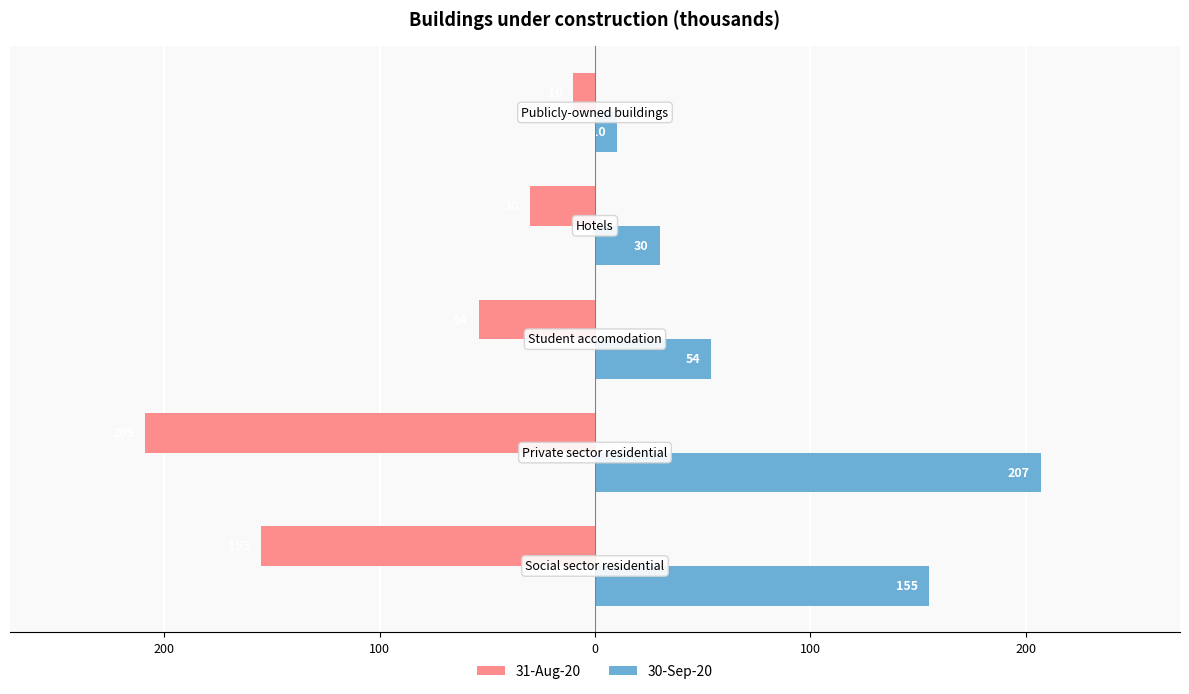

At how many categories does at least one series exceed 180?

1